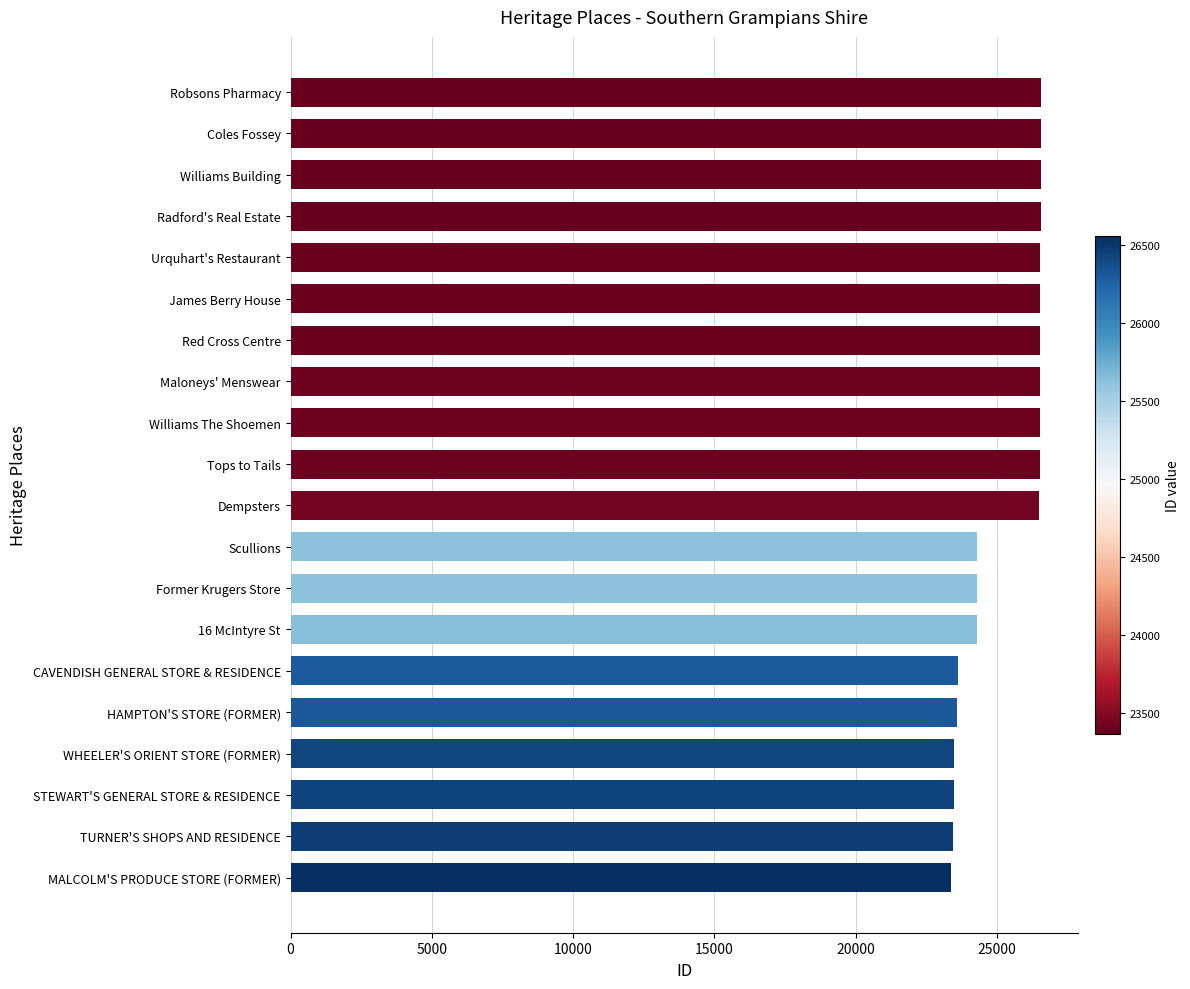

Approximately how many times larger is the value at Former Krugers Store compared to TURNER'S SHOPS AND RESIDENCE?

1.0